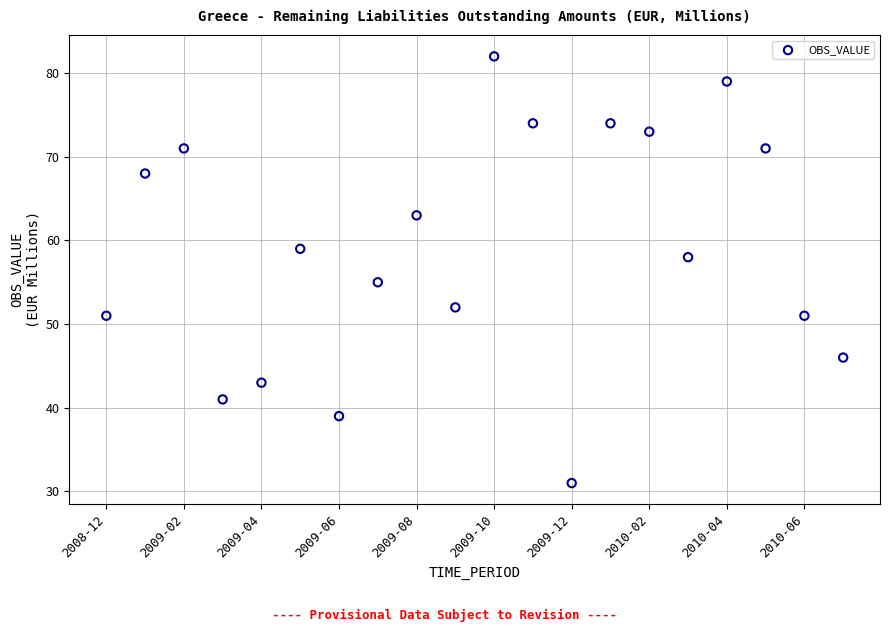

What Y value in the scatter plot is closest to 56?

55